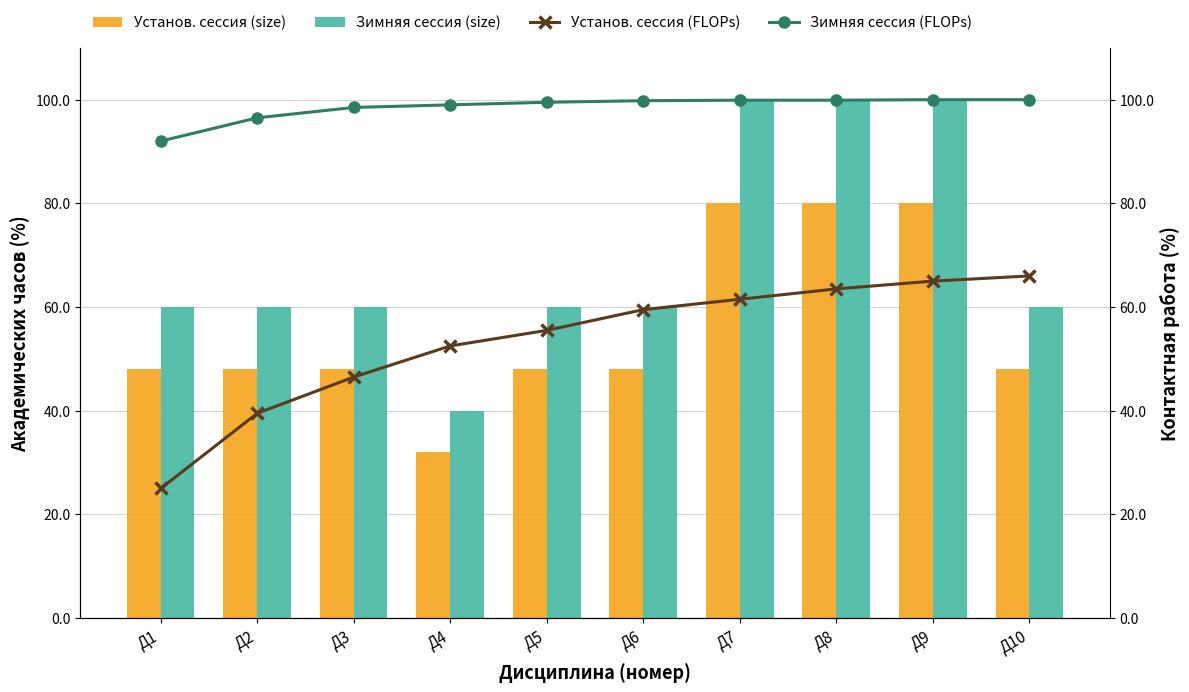

Read the Зимняя сессия (FLOPs) value at Д4.

99.0